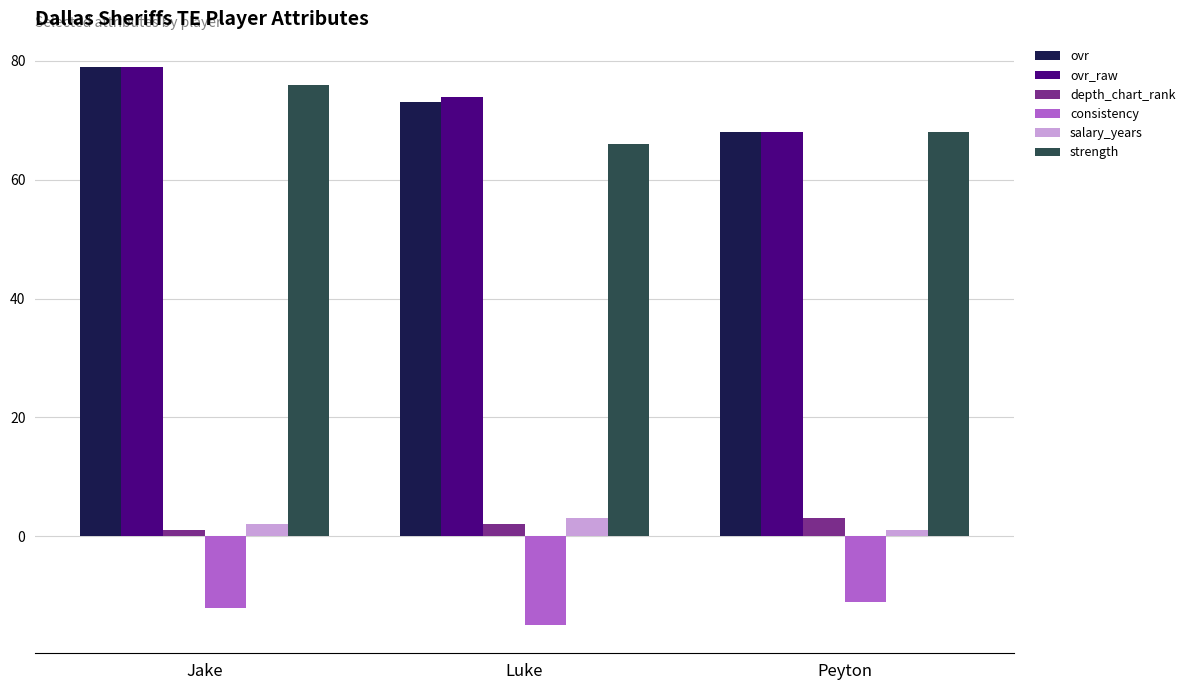

The value of strength at Jake is 126. True or false?

False